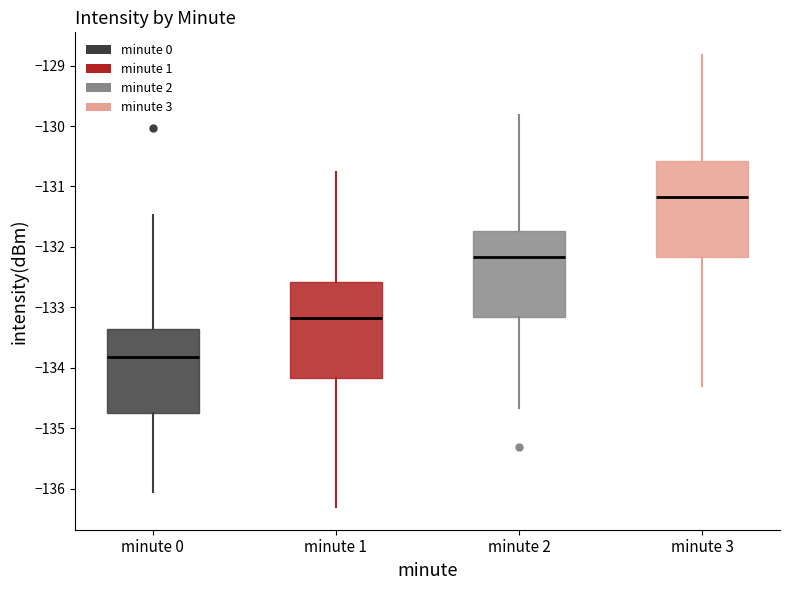

Where does the upper whisker of the box for minute 3 end on the y-axis? The values are not printed on the chart, so give them approximately, as read against the axis.

-128.8